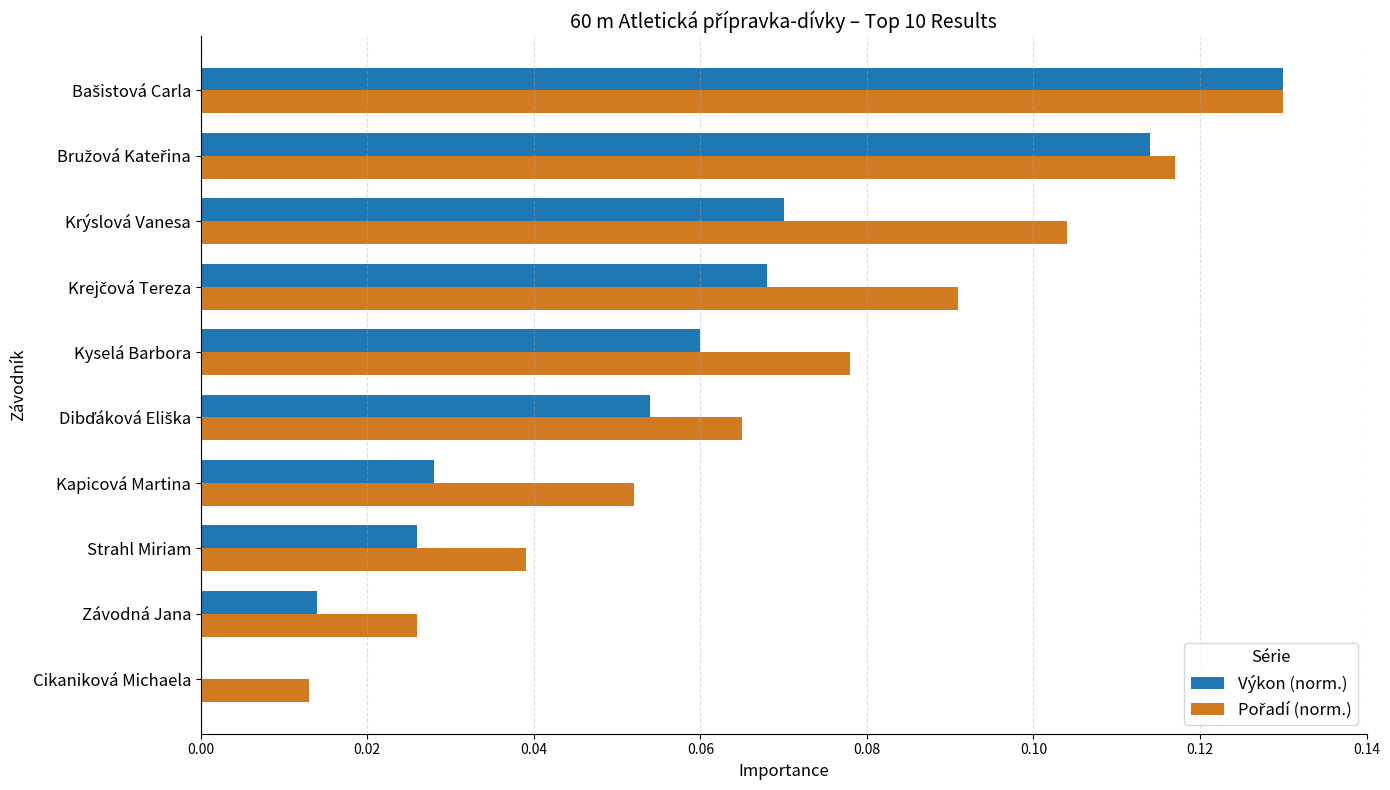

Is it true that Výkon (norm.) equals 0.0 at Kapicová Martina?

True